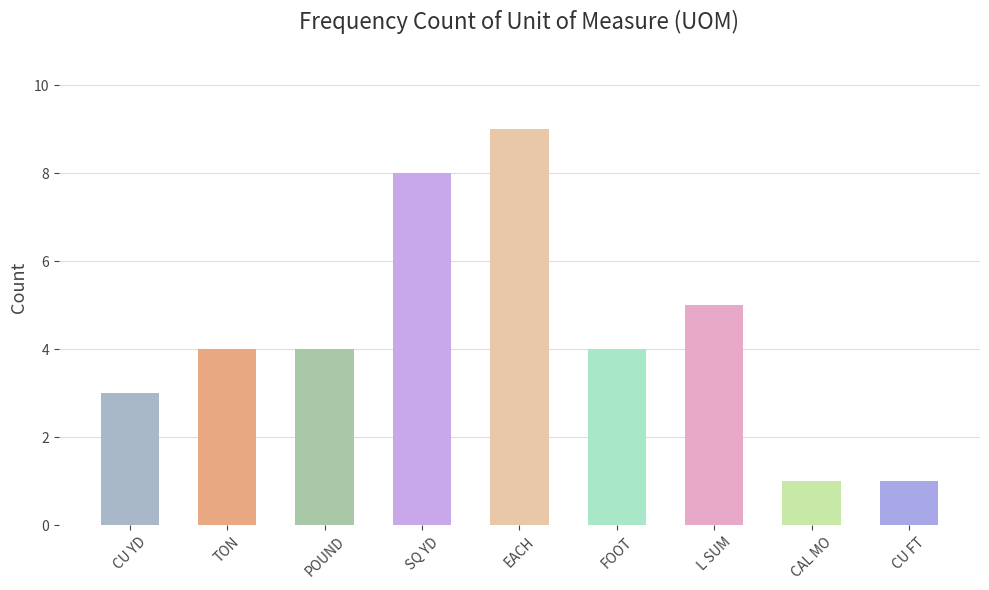

What position from the right is TON?

8